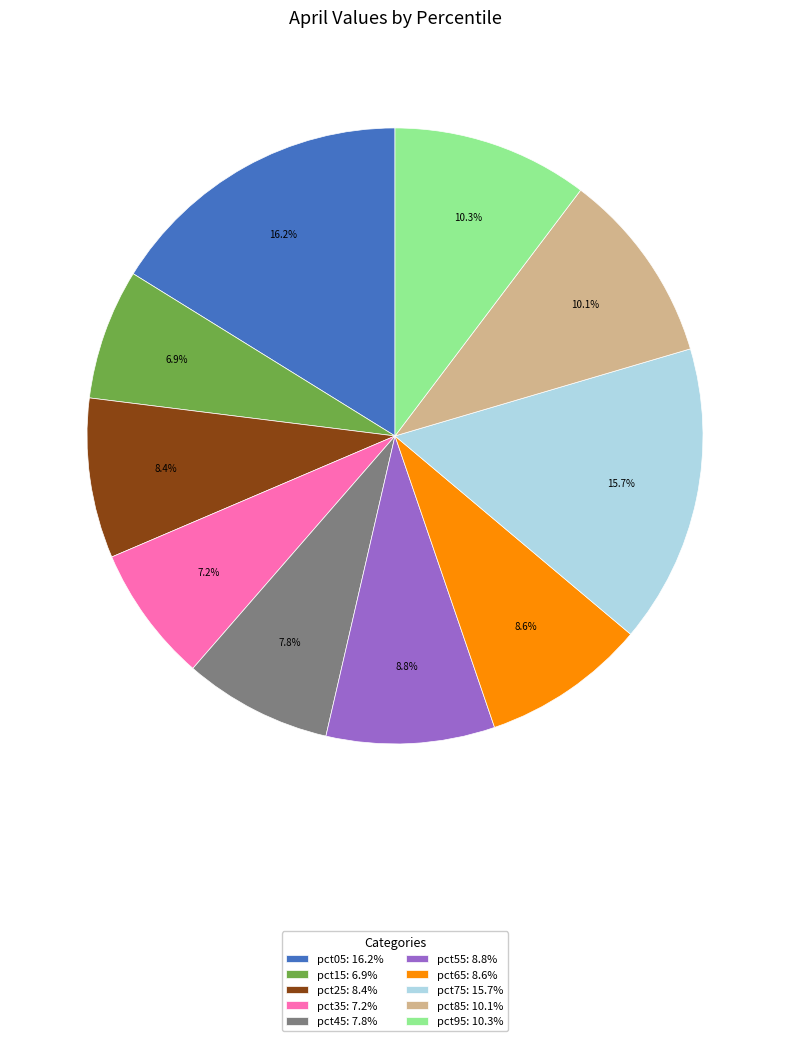

Do pct65 and pct75 together represent more than half of the pie?

No